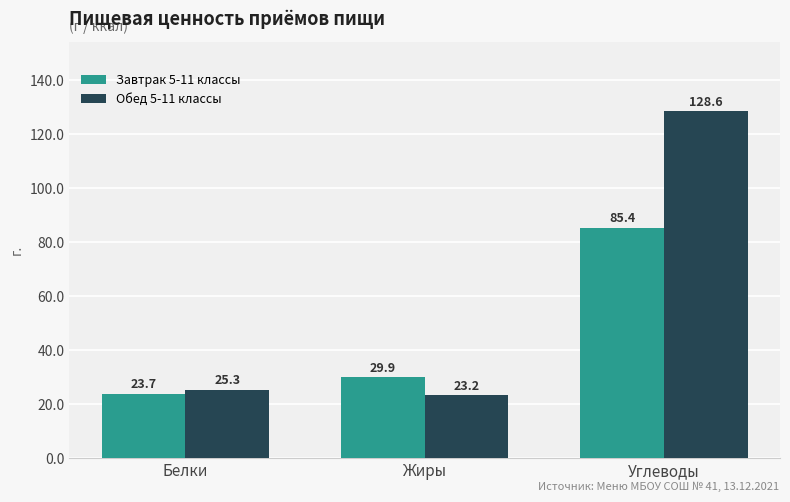

What is the spread (max minus min) of values at Углеводы?

43.2